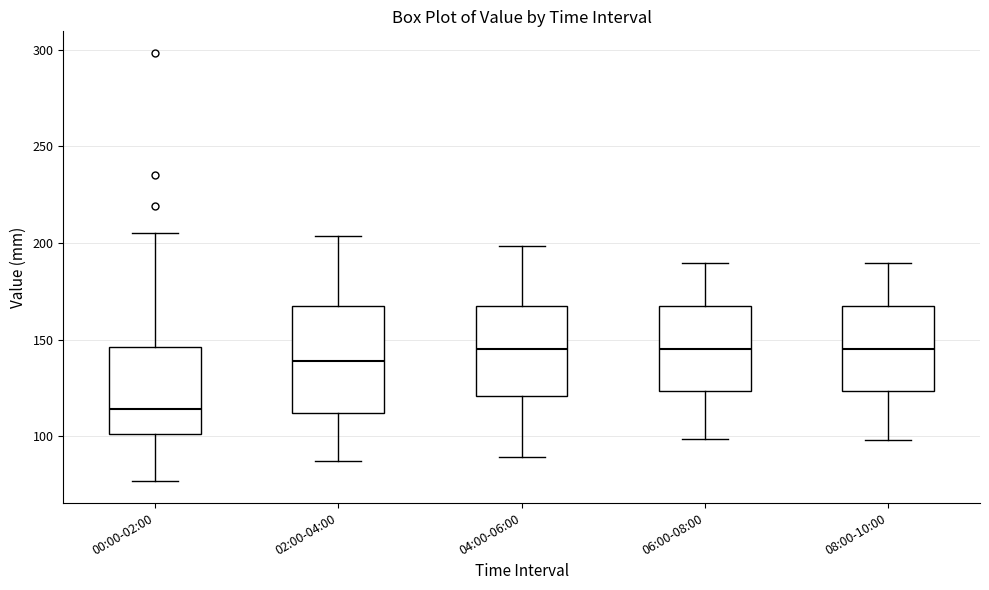

Where does the lower whisker of the box for 02:00-04:00 end on the y-axis? The values are not printed on the chart, so give them approximately, as read against the axis.

85